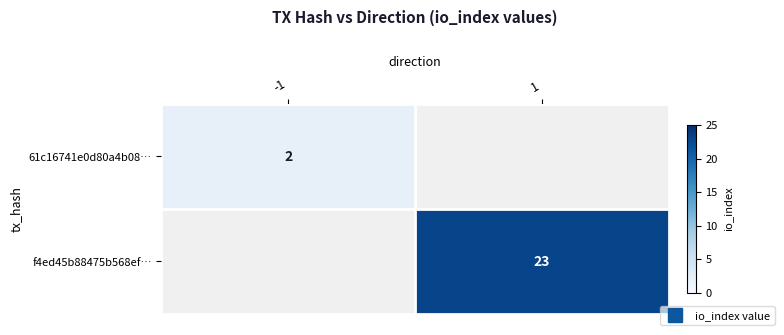

Which category has the lowest value in the f4ed45b88475b568ef… series?

-1